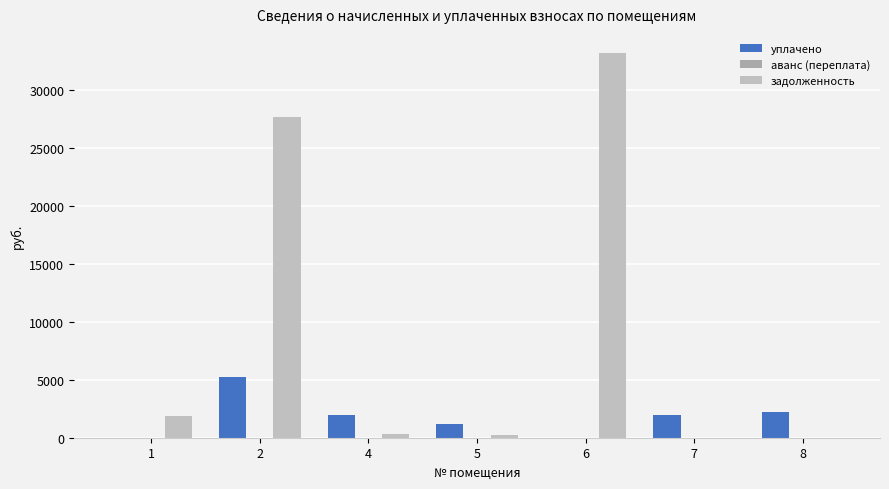

What is the sum of all уплачено values?

12466.7